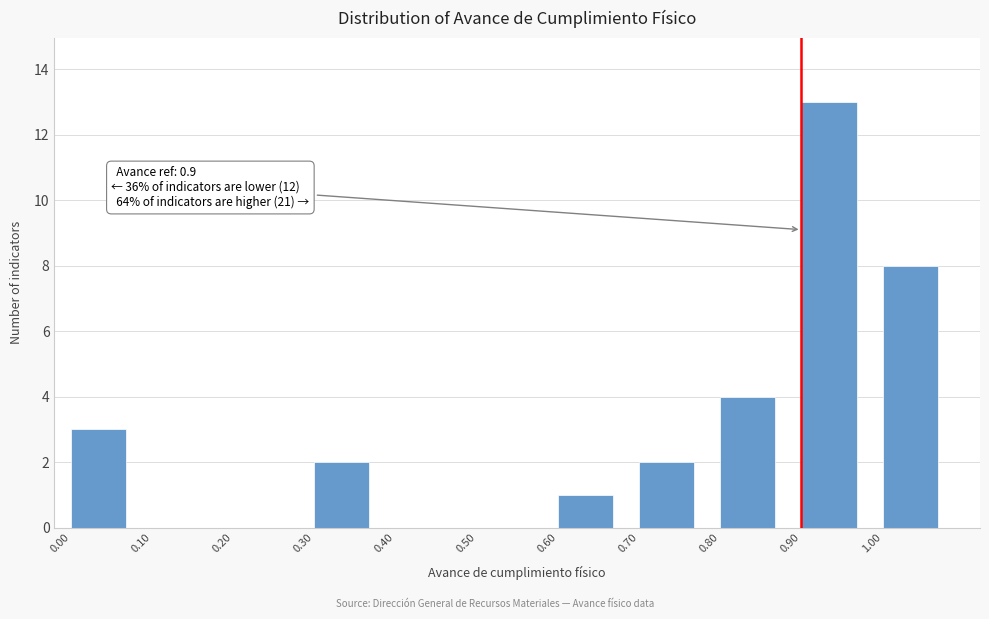

Which range on the x-axis has the tallest bar?

0.9 to 1.0